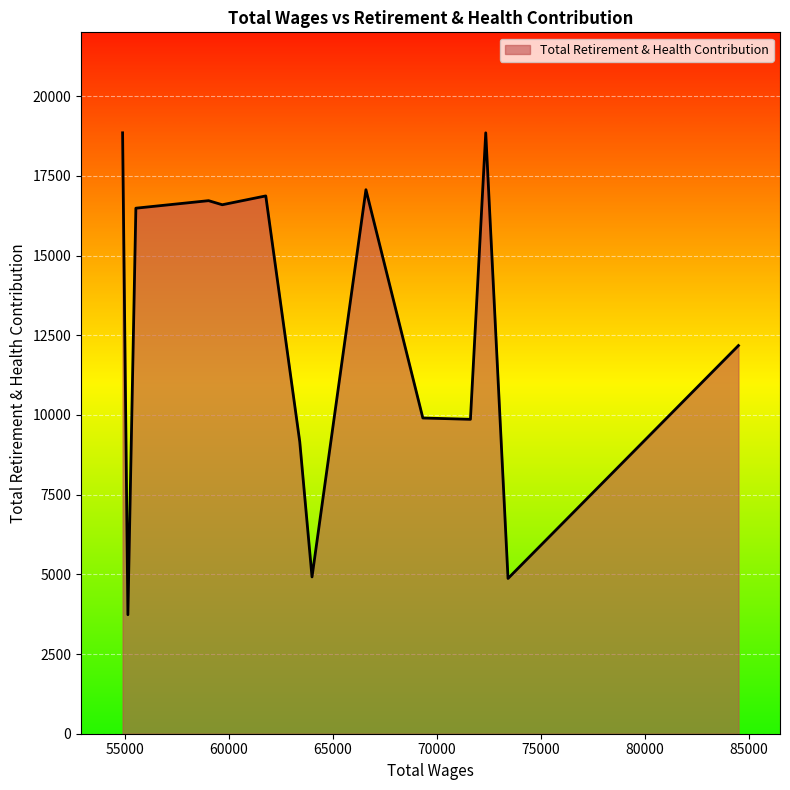

What is the minimum value shown in the chart?

3733